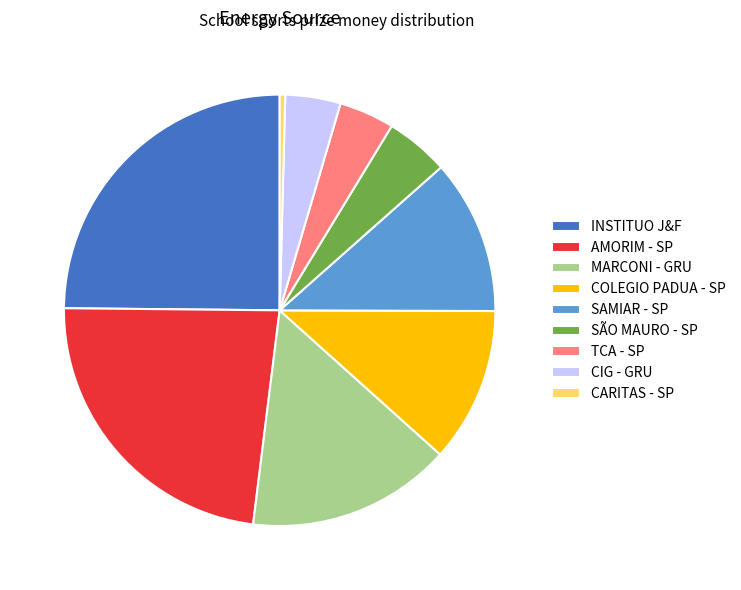

What is the ratio of the value at SAMIAR - SP to the value at SÃO MAURO - SP?

2.4